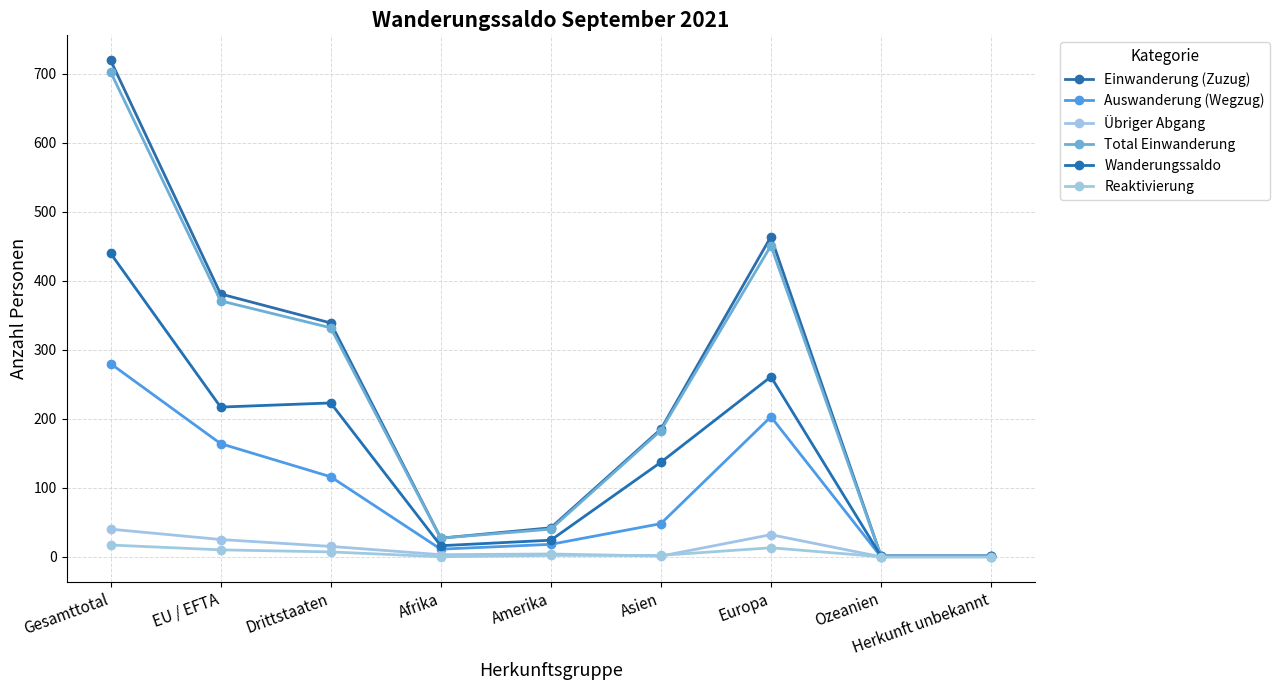

Is it true that Einwanderung (Zuzug) equals 381 at EU / EFTA?

True